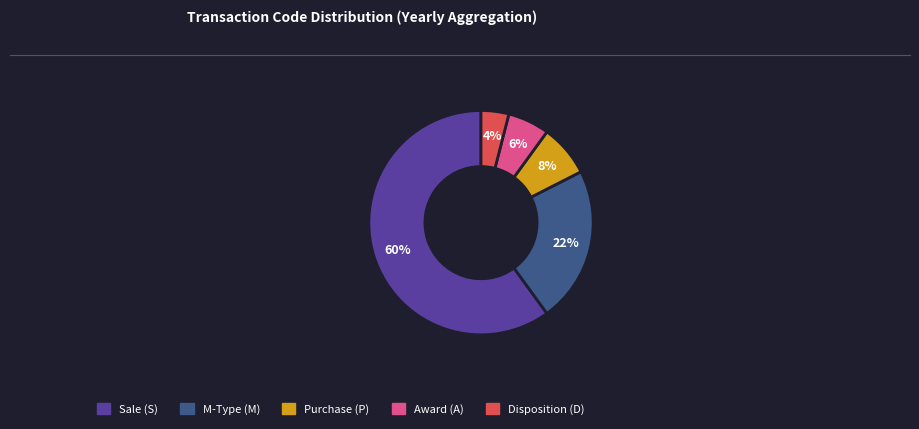

Rank the categories by value from lowest to highest.

Disposition (D), Award (A), Purchase (P), M-Type (M), Sale (S)